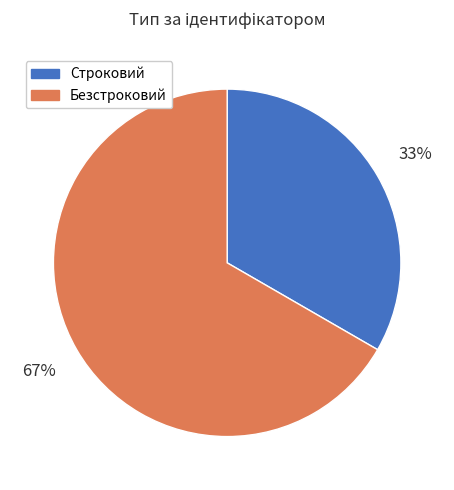

Which category has the biggest portion of the pie?

Безстроковий